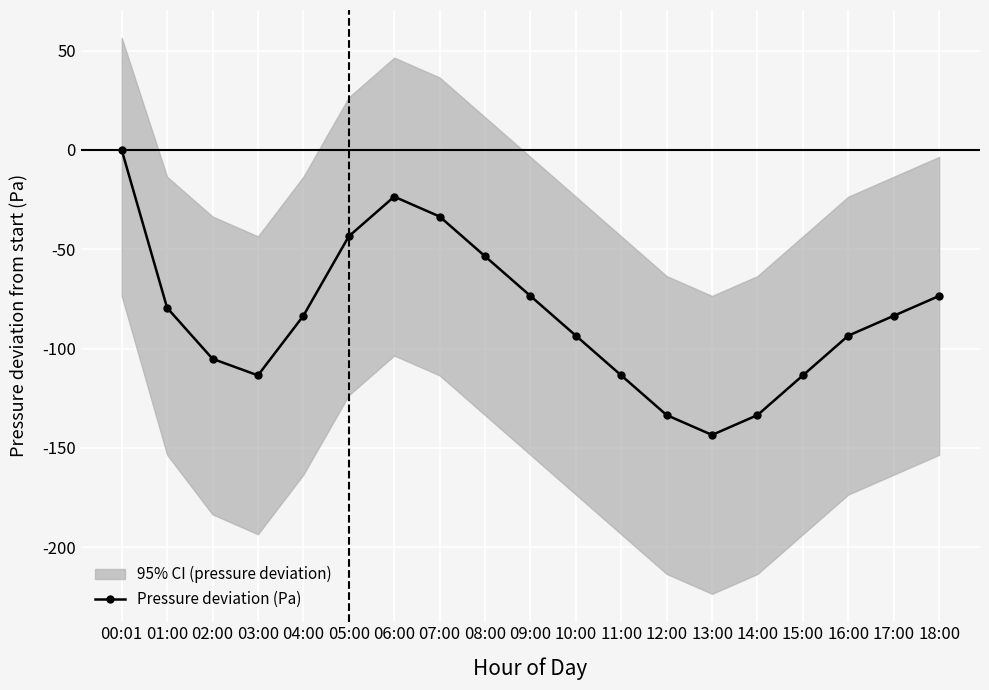

What is the label of the 2nd point from the right?

17:00